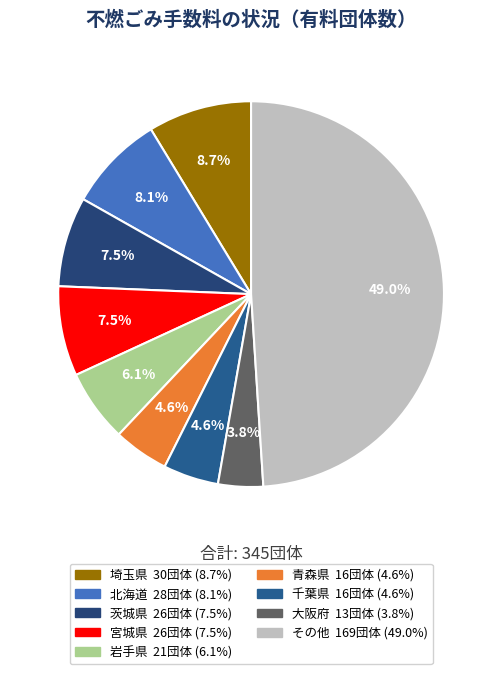

How many segments does this pie chart have?

9